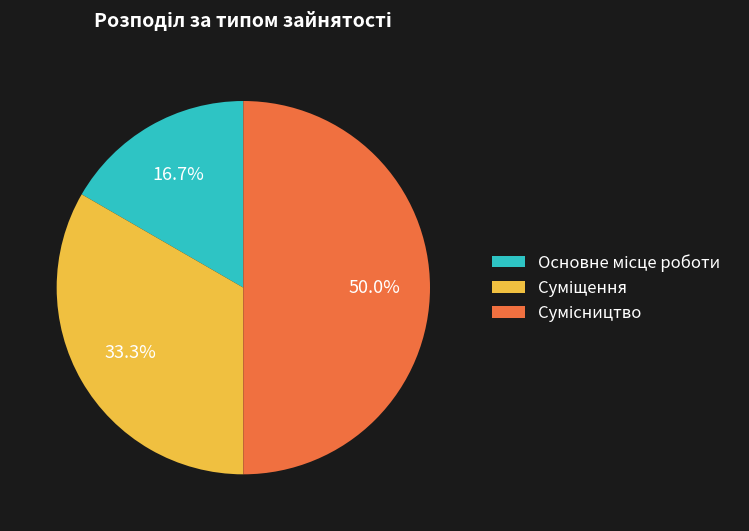

Rank the categories by value from lowest to highest.

Основне місце роботи, Суміщення, Сумісництво